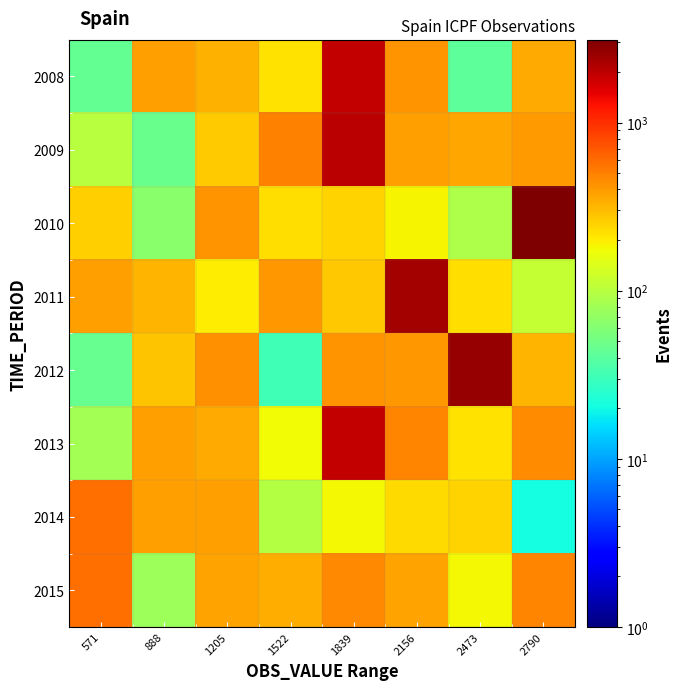

Reading right to left, what are all the values shown in this chart?

2008: 2790=348	2473=42	2156=429	1839=1937	1522=219	1205=327	888=386	571=44
2009: 2790=393	2473=358	2156=380	1839=2031	1522=487	1205=263	888=47	571=100
2010: 2790=3107	2473=91	2156=185	1839=250	1522=225	1205=419	888=64	571=256
2011: 2790=113	2473=225	2156=2350	1839=272	1522=411	1205=201	888=321	571=390
2012: 2790=315	2473=2650	2156=413	1839=429	1522=31	1205=443	888=277	571=46
2013: 2790=446	2473=222	2156=485	1839=1914	1522=177	1205=350	888=379	571=82
2014: 2790=21	2473=248	2156=233	1839=181	1522=97	1205=379	888=389	571=571
2015: 2790=483	2473=183	2156=372	1839=461	1522=341	1205=371	888=77	571=580